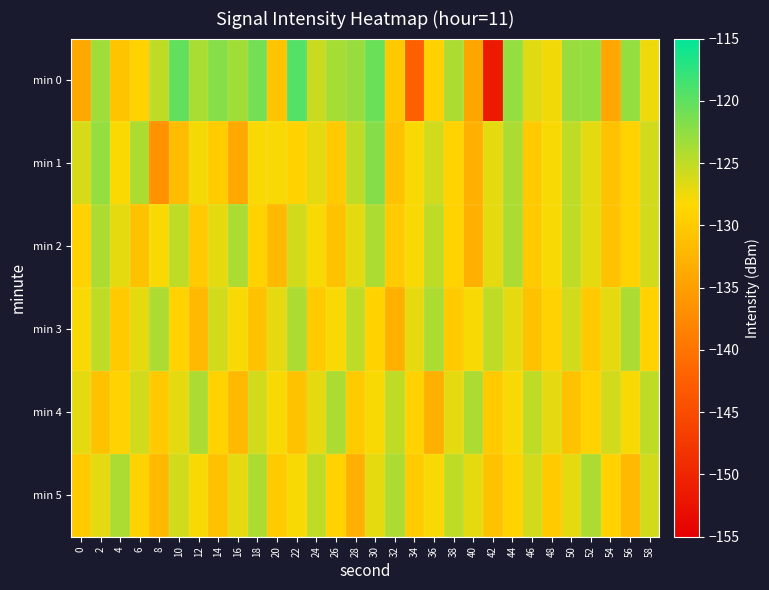

Count the number of categories in the chart.

30